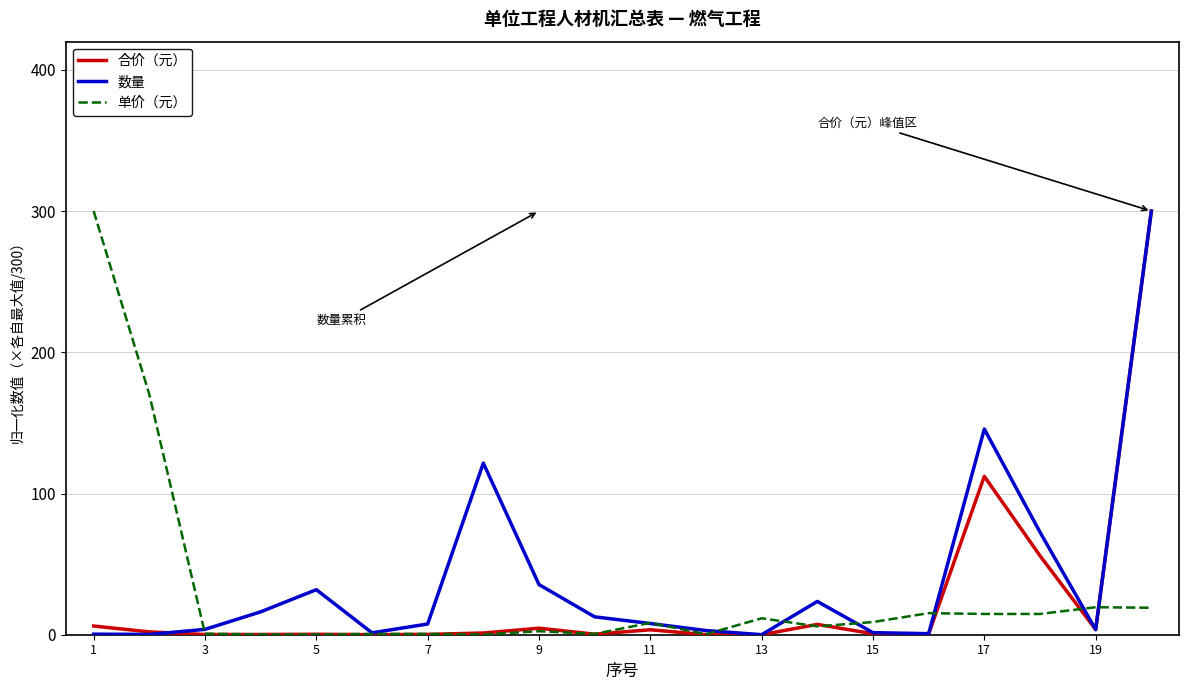

In 数量, how many points are higher than both neighbors (excluding endpoints)?

4